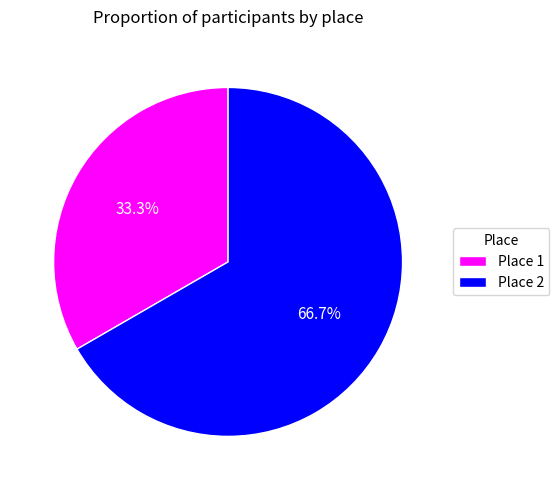

Which slice is the largest?

Place 2